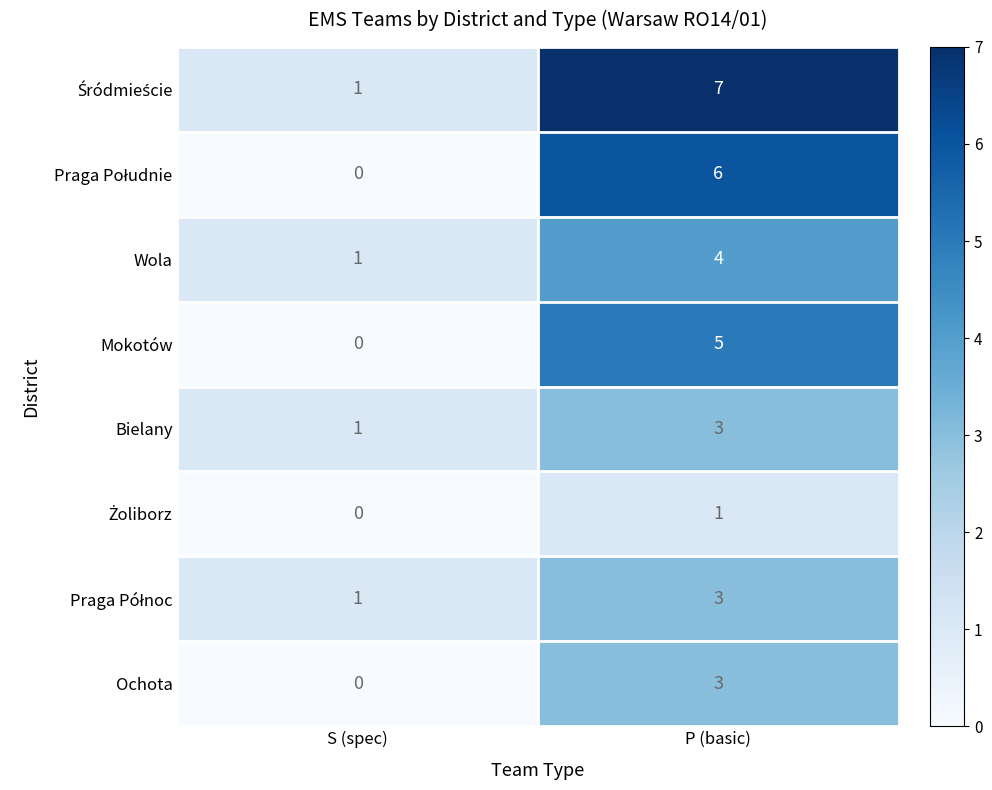

At how many categories does at least one series exceed 3?

1